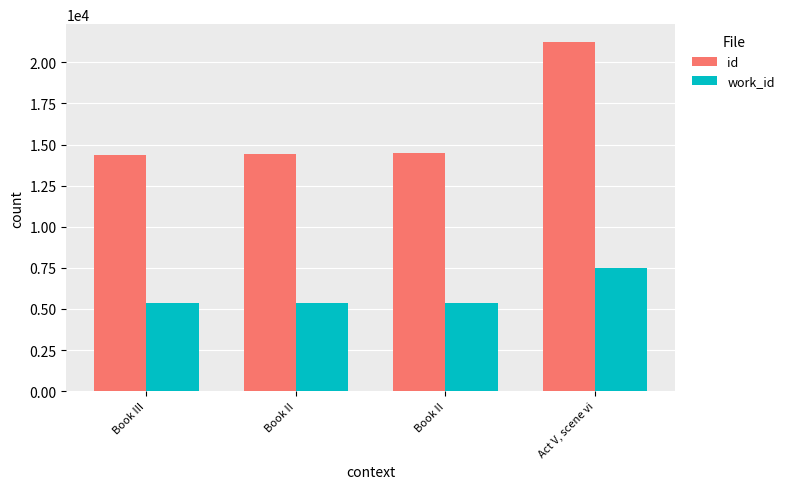

Does the chart contain stacked bars?

No